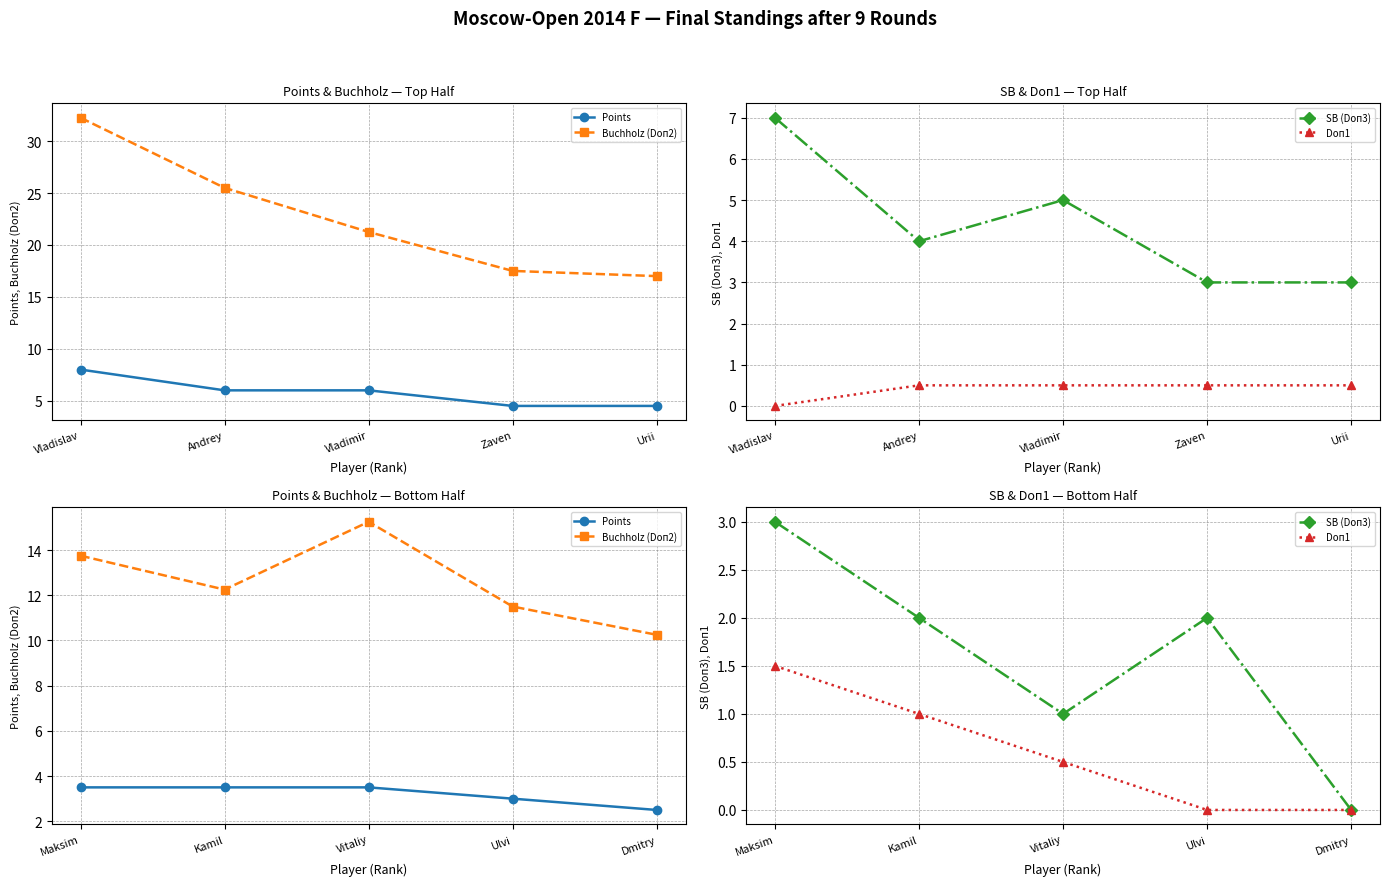

Is the value of Doп1 at Dmitry greater than the value of Points at Vitaliy?

No